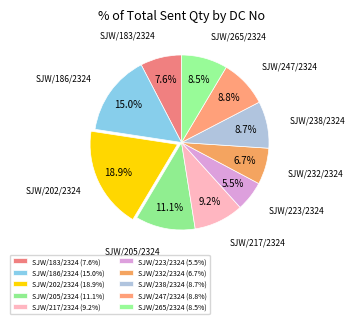

To the nearest percent, what percentage of the pie is SJW/183/2324?

8%